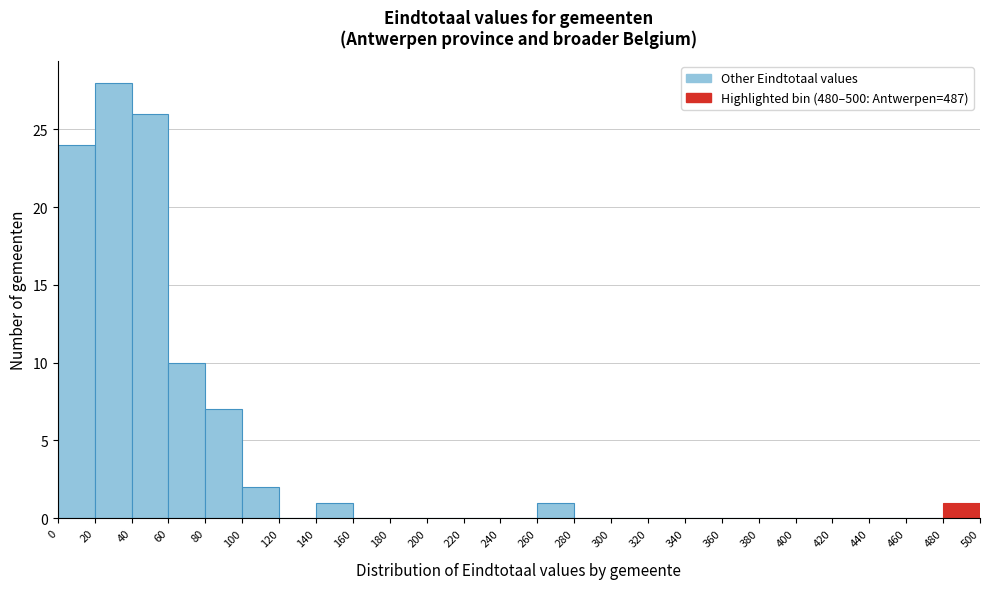

Reading left to right, transcribe this chart: for each bar, give the range it covers on the x-axis and its height. The values are not printed on the chart, so give them approximately, as read against the axis.

0 to 20: 24
20 to 40: 28
40 to 60: 26
60 to 80: 10
80 to 100: 7
100 to 120: 2
120 to 140: 0
140 to 160: 1
160 to 180: 0
180 to 200: 0
200 to 220: 0
220 to 240: 0
240 to 260: 0
260 to 280: 1
280 to 300: 0
300 to 320: 0
320 to 340: 0
340 to 360: 0
360 to 380: 0
380 to 400: 0
400 to 420: 0
420 to 440: 0
440 to 460: 0
460 to 480: 0
480 to 500: 1